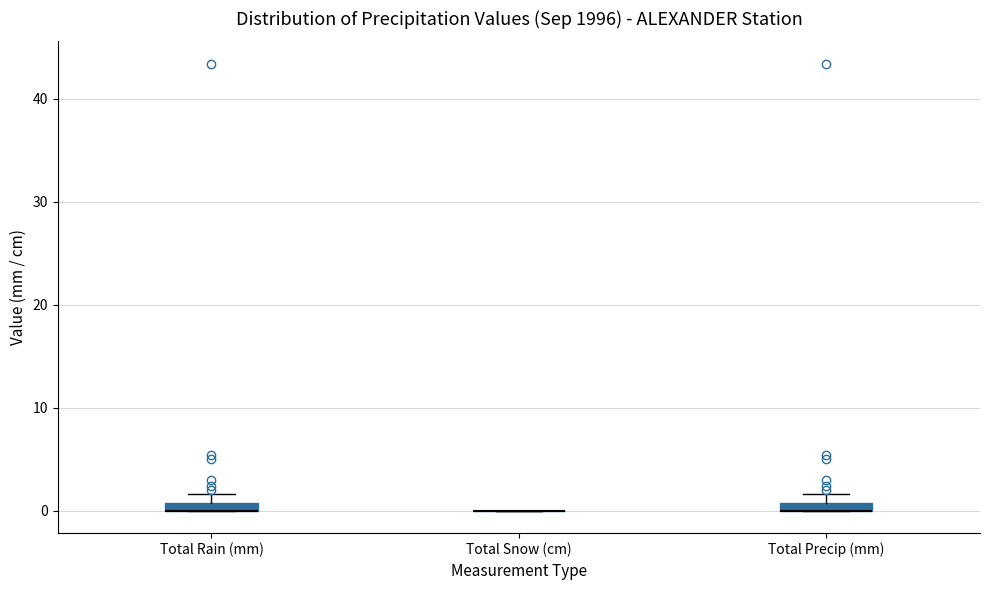

Where is the upper edge of the box for Total Precip (mm) on the y-axis? The values are not printed on the chart, so give them approximately, as read against the axis.

1